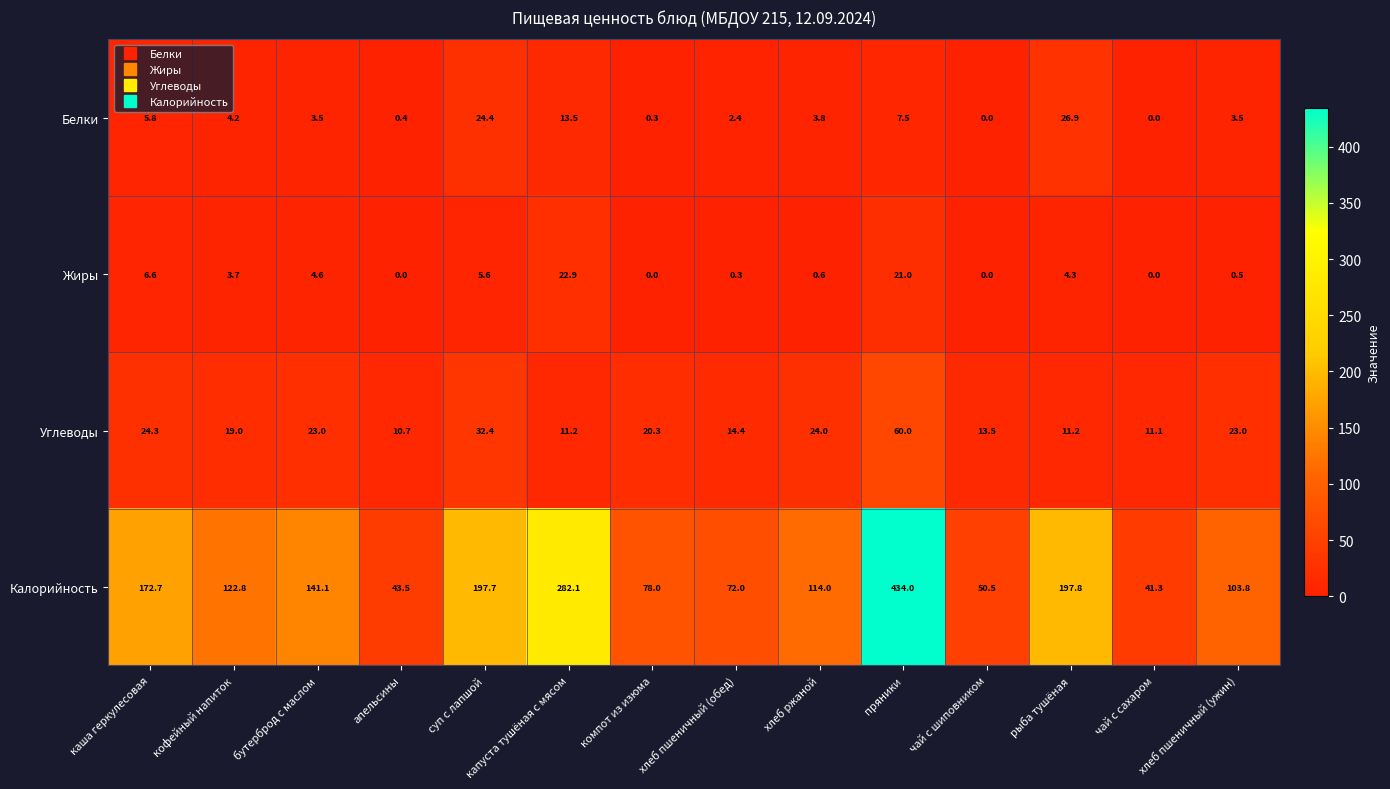

What is the maximum value shown in the chart?

434.0